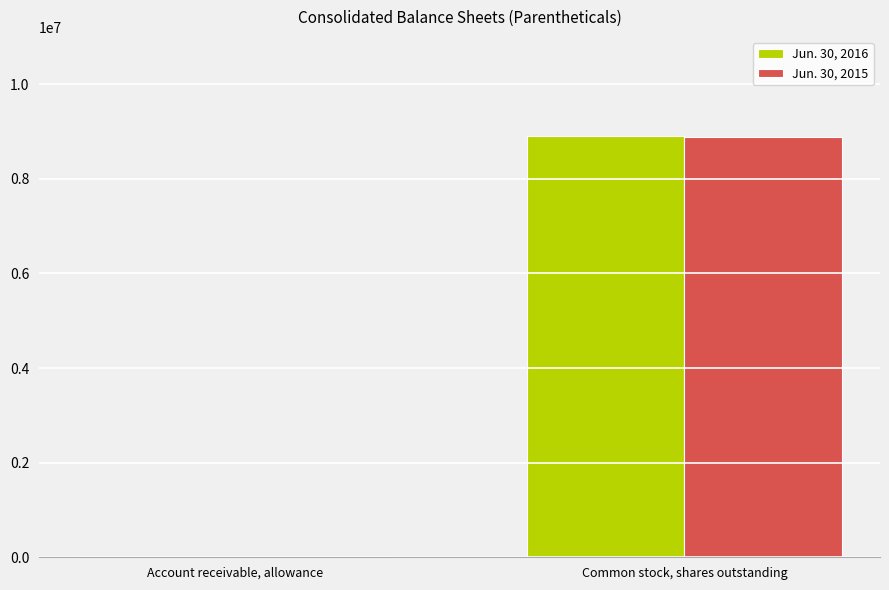

How many groups of bars are there?

2